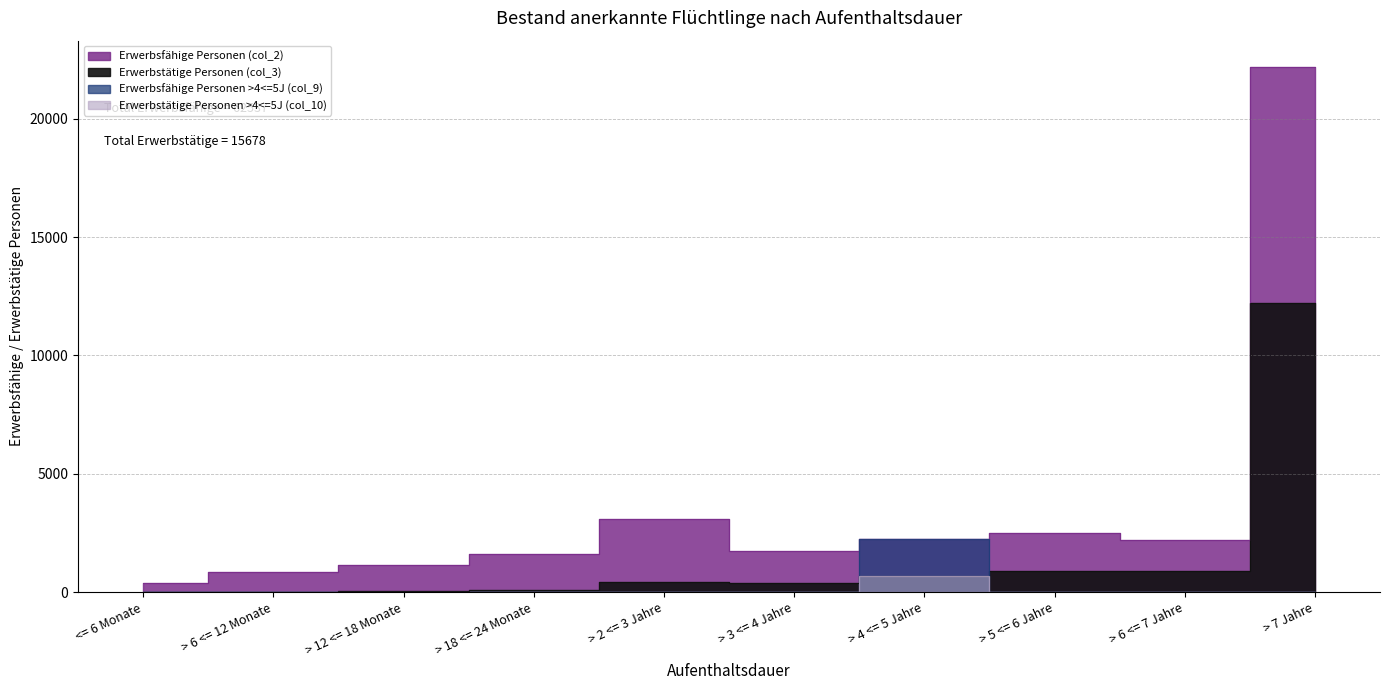

Reading right to left, transcribe all the data shown in this chart.

Erwerbsfähige Personen (col_2): > 7 Jahre=22197	> 6 <= 7 Jahre=2211	> 5 <= 6 Jahre=2515	> 4 <= 5 Jahre=2222	> 3 <= 4 Jahre=1719	> 2 <= 3 Jahre=3100	> 18 <= 24 Monate=1606	> 12 <= 18 Monate=1141	> 6 <= 12 Monate=829	<= 6 Monate=372
Erwerbstätige Personen (col_3): > 7 Jahre=12239	> 6 <= 7 Jahre=895	> 5 <= 6 Jahre=892	> 4 <= 5 Jahre=689	> 3 <= 4 Jahre=362	> 2 <= 3 Jahre=430	> 18 <= 24 Monate=99	> 12 <= 18 Monate=49	> 6 <= 12 Monate=21	<= 6 Monate=2
Erwerbsfähige Personen >4<=5J (col_9): > 7 Jahre=0	> 6 <= 7 Jahre=0	> 5 <= 6 Jahre=0	> 4 <= 5 Jahre=2222	> 3 <= 4 Jahre=0	> 2 <= 3 Jahre=0	> 18 <= 24 Monate=0	> 12 <= 18 Monate=0	> 6 <= 12 Monate=0	<= 6 Monate=0
Erwerbstätige Personen >4<=5J (col_10): > 7 Jahre=0	> 6 <= 7 Jahre=0	> 5 <= 6 Jahre=0	> 4 <= 5 Jahre=689	> 3 <= 4 Jahre=0	> 2 <= 3 Jahre=0	> 18 <= 24 Monate=0	> 12 <= 18 Monate=0	> 6 <= 12 Monate=0	<= 6 Monate=0